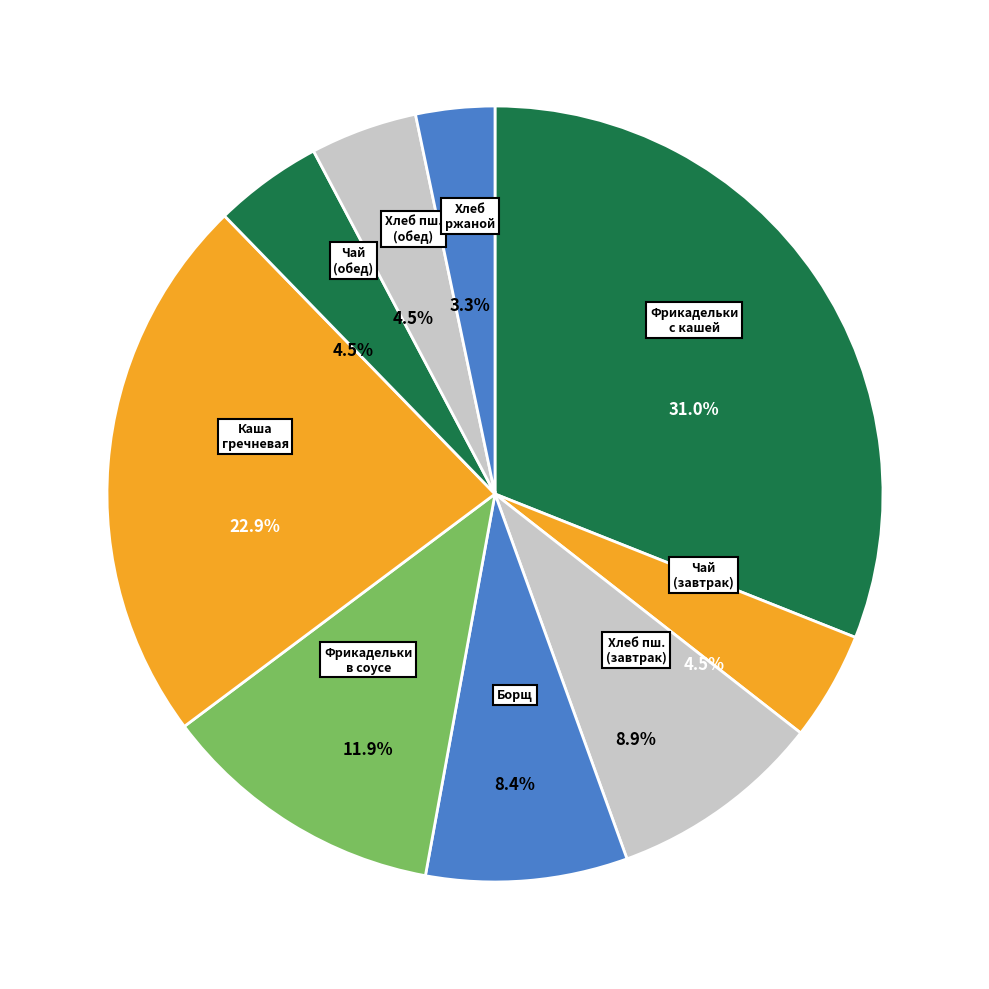

What is the smallest slice in the pie chart?

Хлеб ржаной